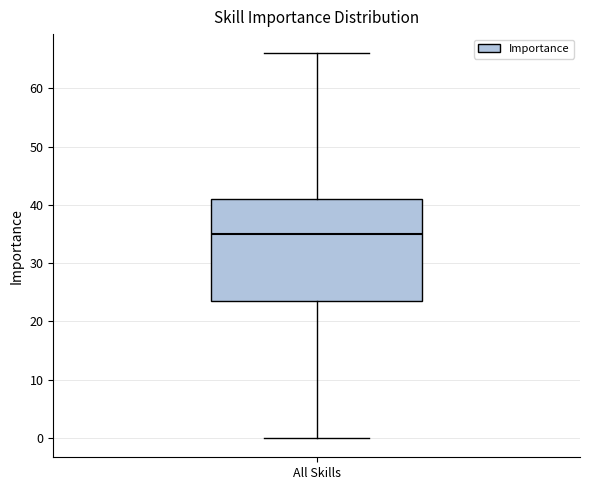

Where does the lower whisker of the box for All Skills end on the y-axis? The values are not printed on the chart, so give them approximately, as read against the axis.

0